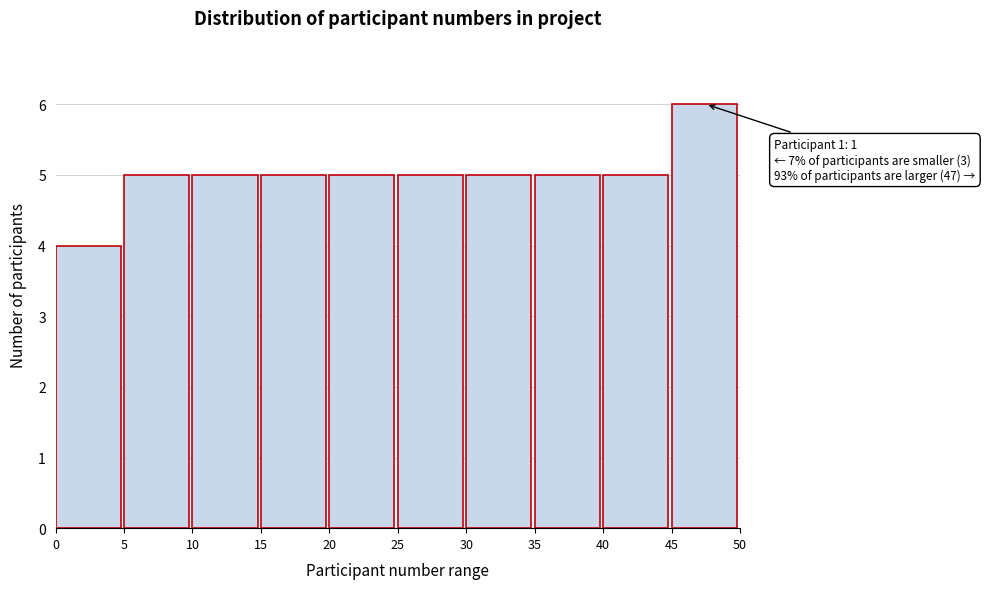

Over which range of the x-axis is the bar tallest?

45 to 50